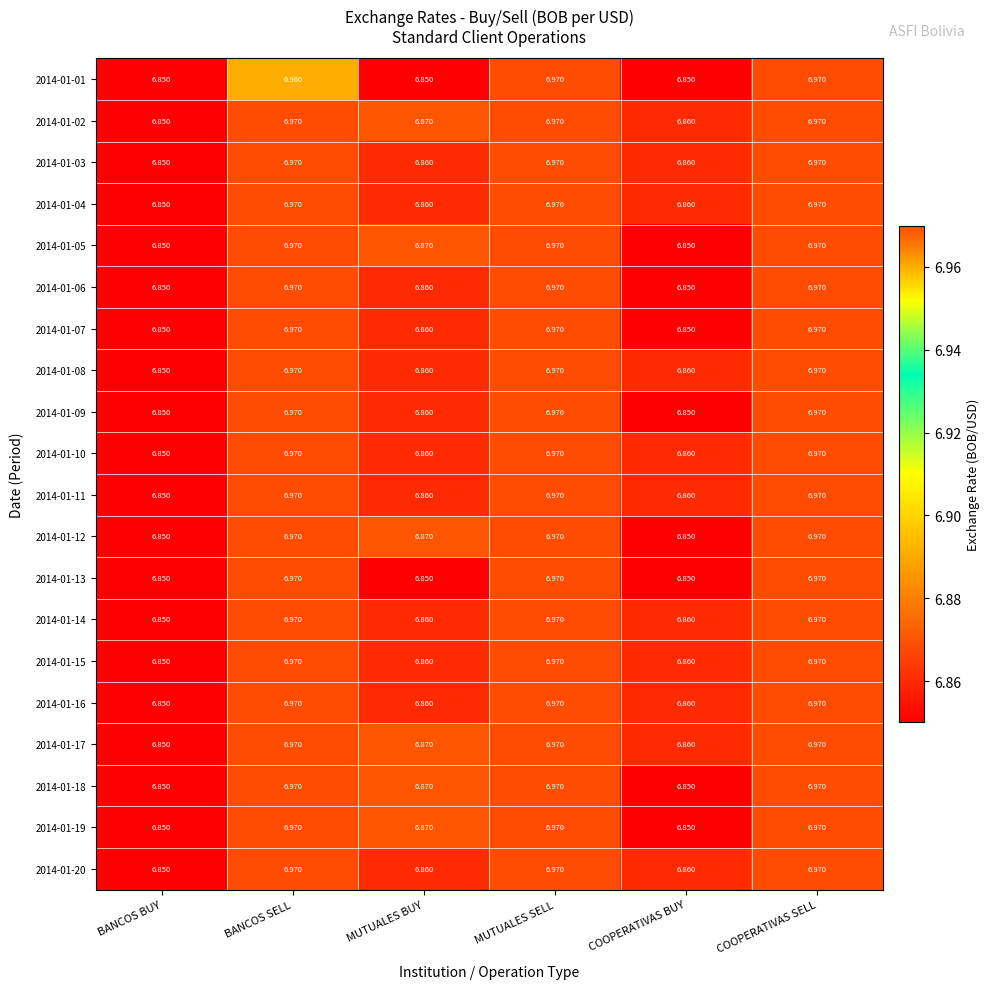

What is the total value across all series at COOPERATIVAS SELL?

139.4